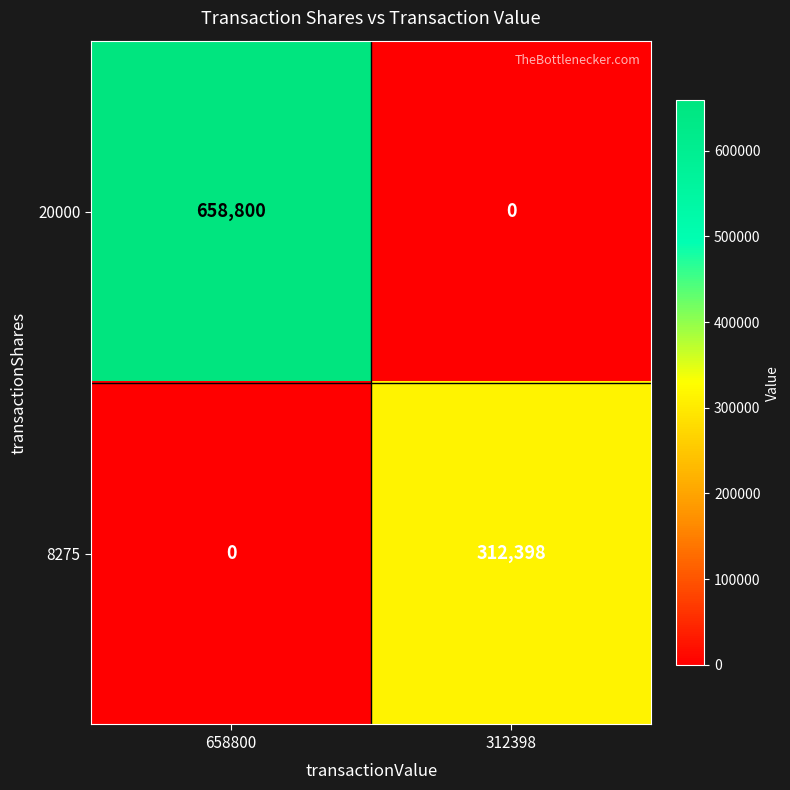

True or false: 20000 has a value of 0 at 312398.

True